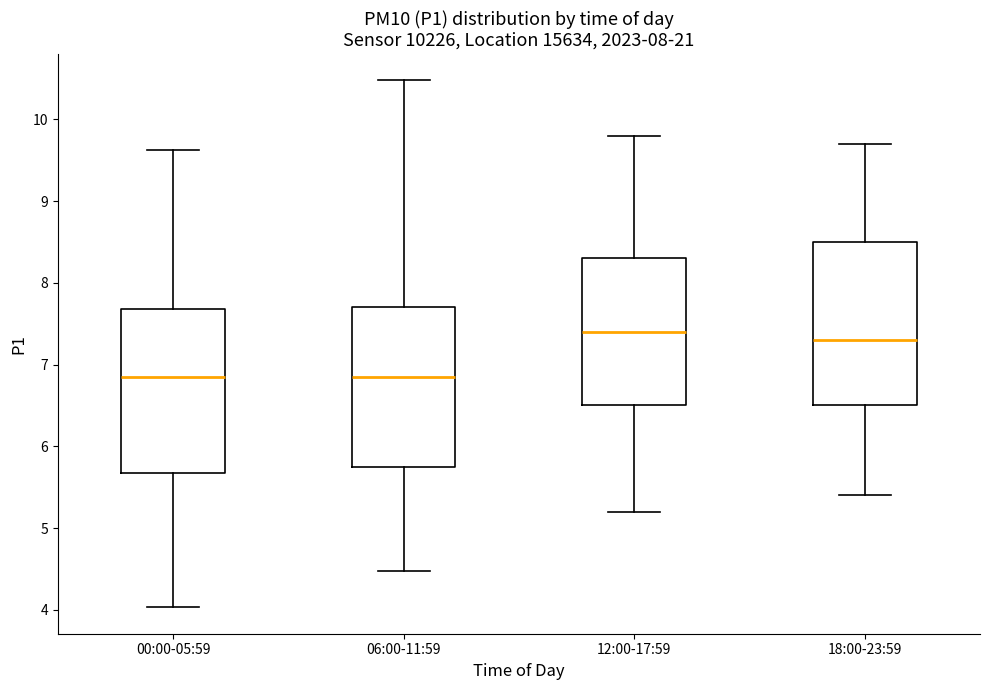

Where does the lower whisker of the box for 00:00-05:59 end on the y-axis? The values are not printed on the chart, so give them approximately, as read against the axis.

4.0